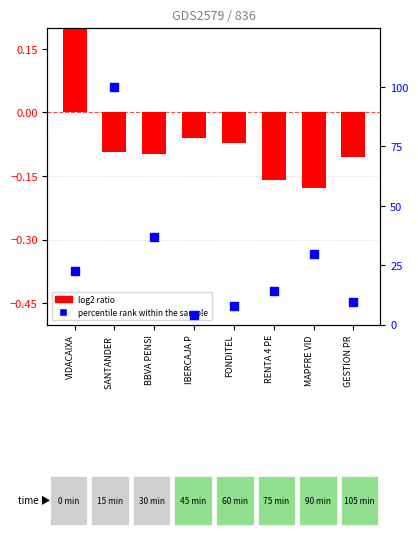

At how many categories does at least one series exceed 49?

1